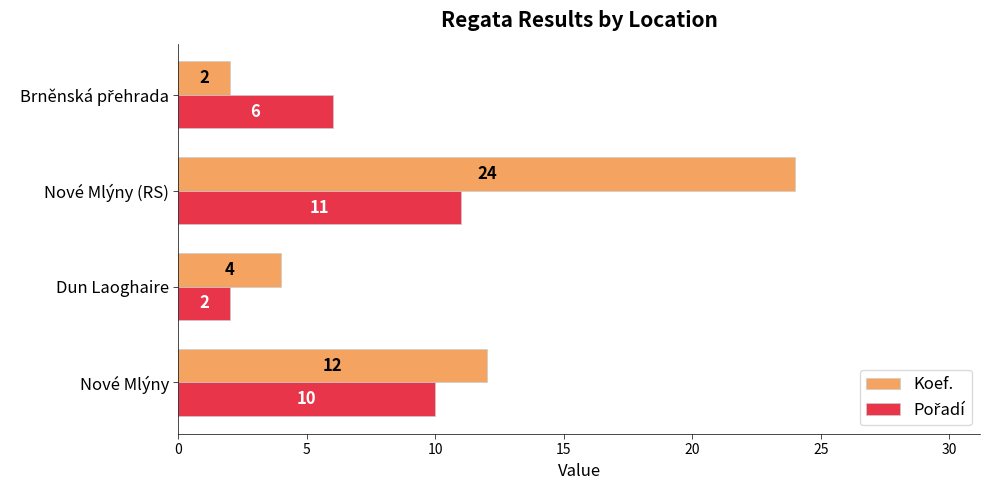

Which series has the largest range (max minus min)?

Koef.